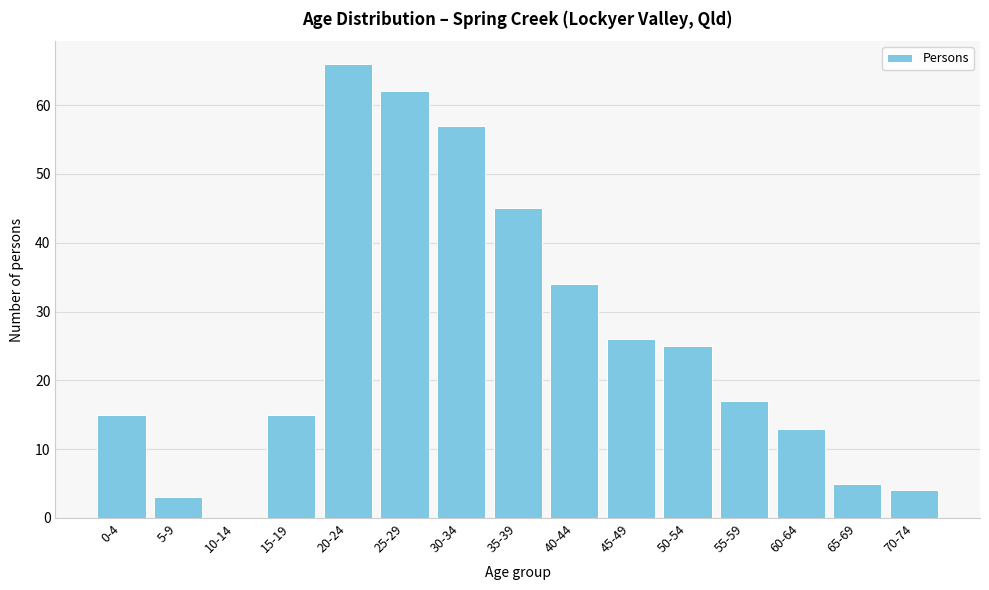

Reading right to left, what are all the values shown in this chart?

70-74=4	65-69=5	60-64=13	55-59=17	50-54=25	45-49=26	40-44=34	35-39=45	30-34=57	25-29=62	20-24=66	15-19=15	10-14=0	5-9=3	0-4=15